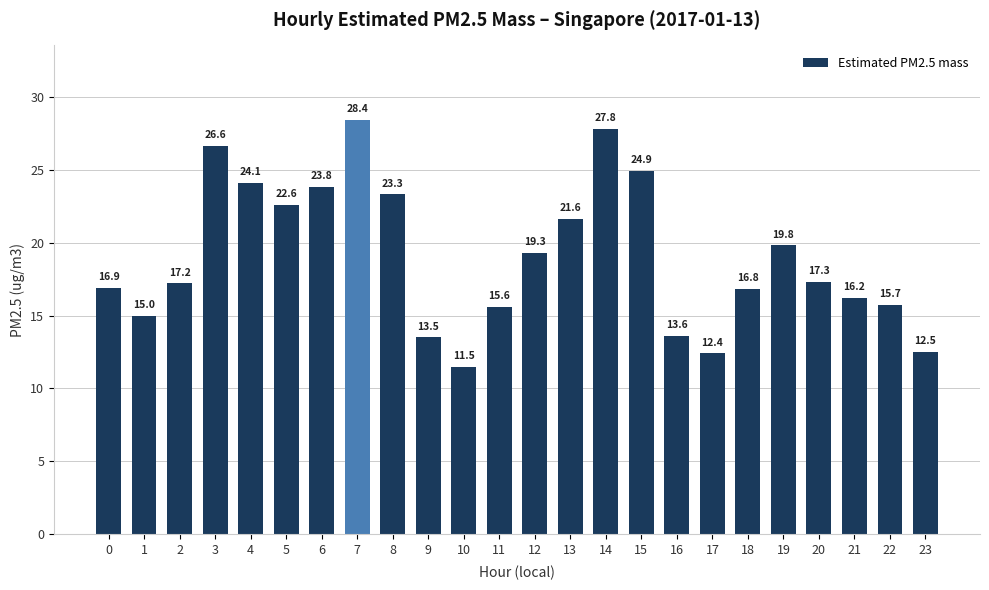

Which category has the highest value across all series?

7